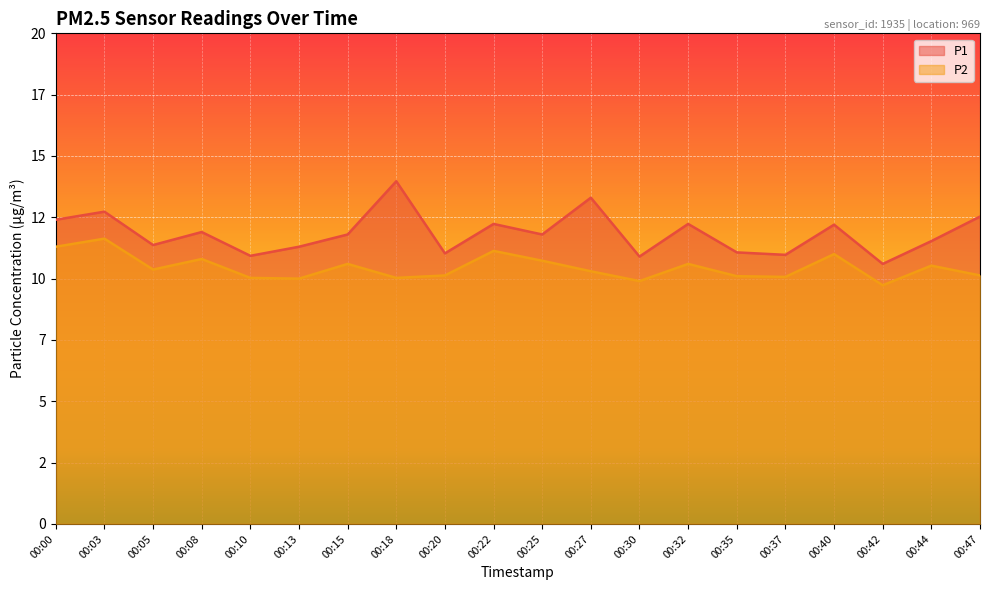

What is the sum of the P2 values at 00:40 and 00:13?

21.0